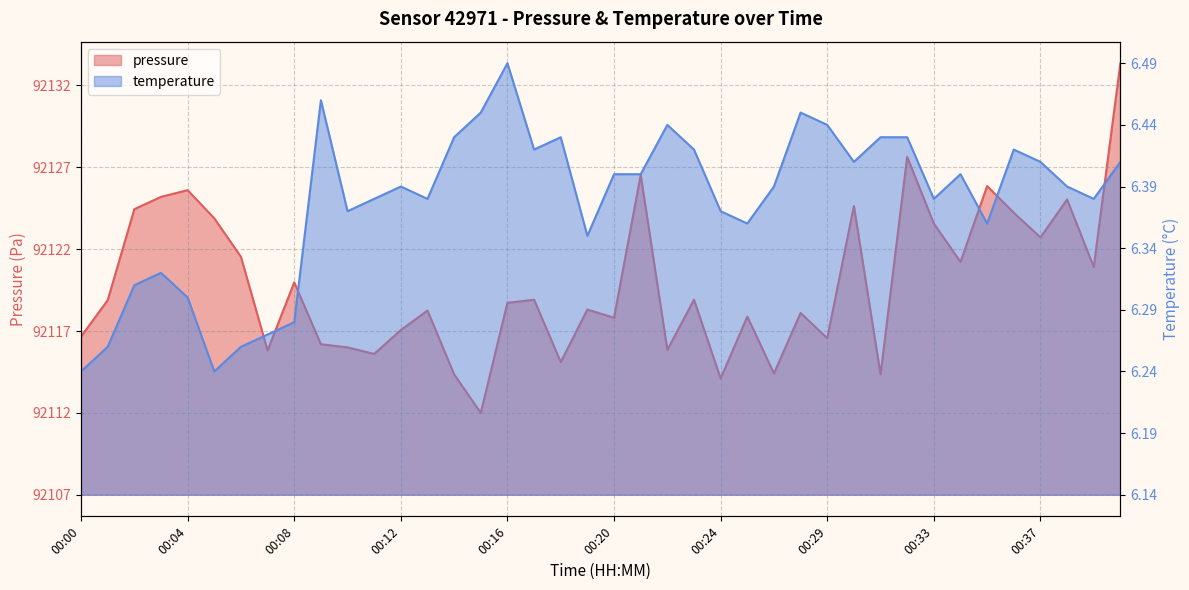

What is the maximum value for temperature?

0.3